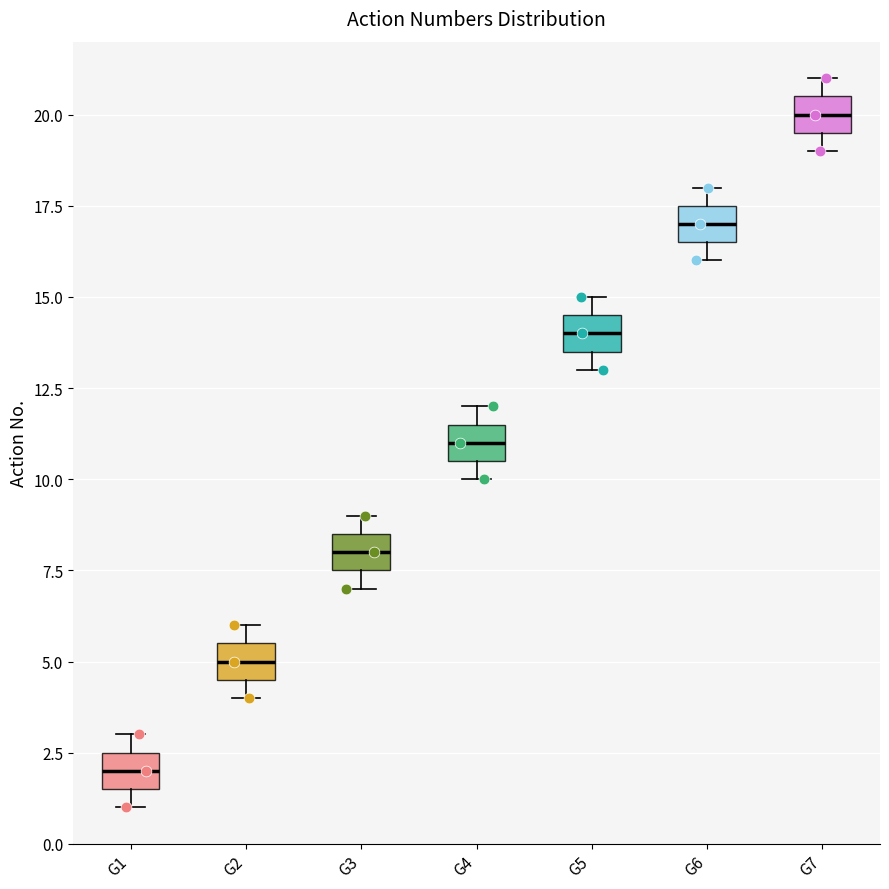

Which box has the lowest median line?

G1